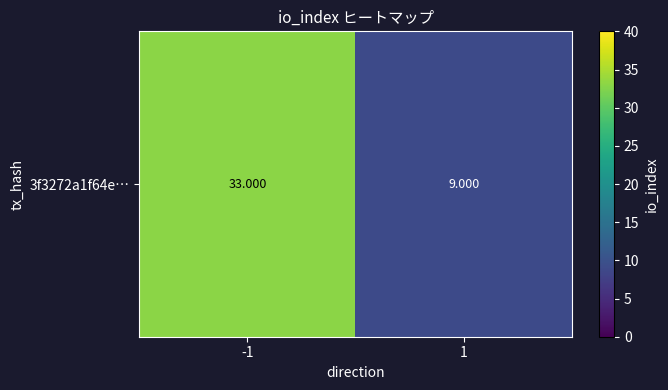

What is the average value?

21